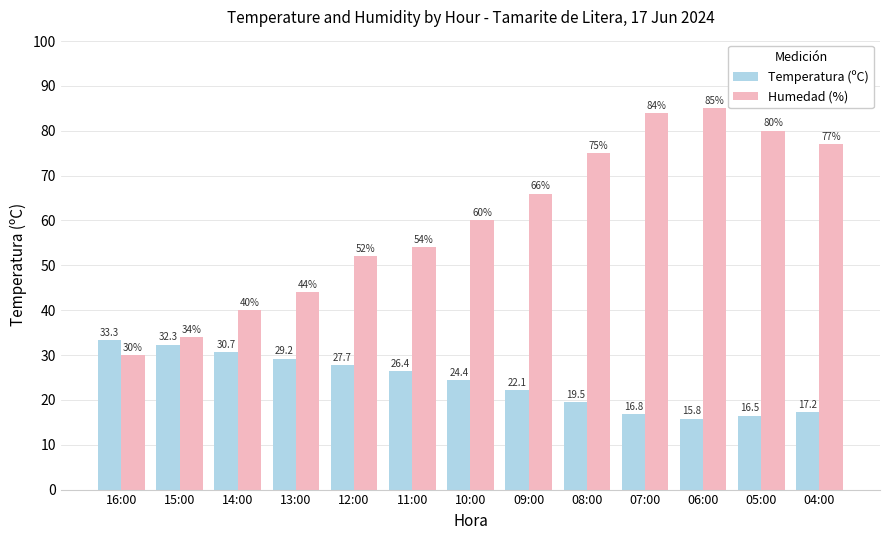

How many data points does each series have?

13